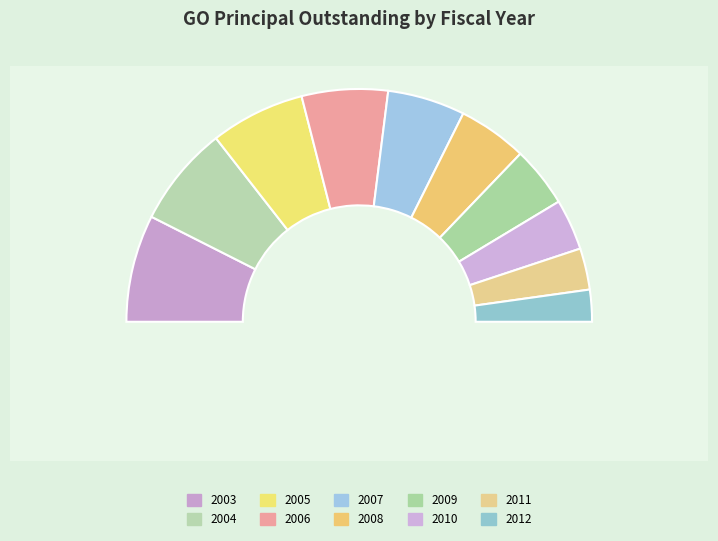

Count the number of slices in the pie.

10